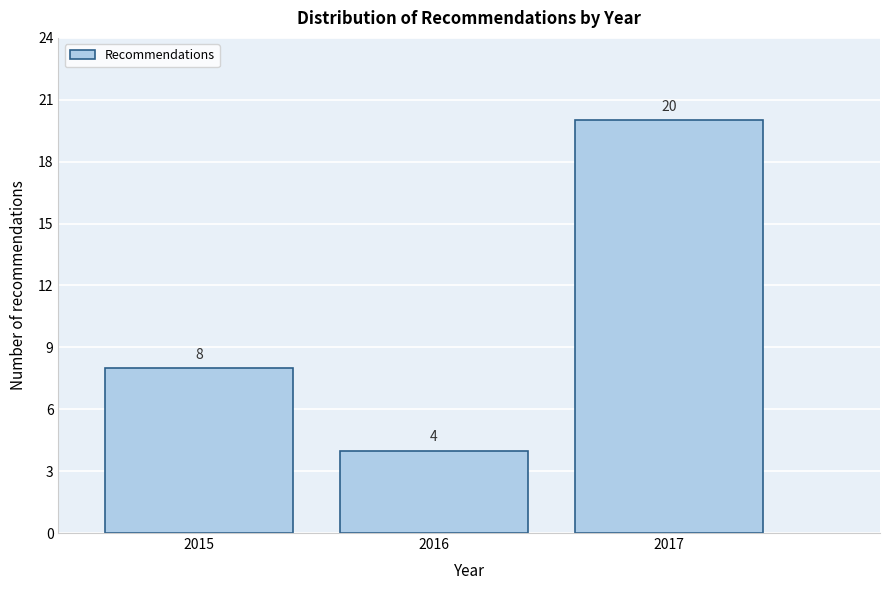

Reading left to right, list all the values displayed in this chart.

8	4	20